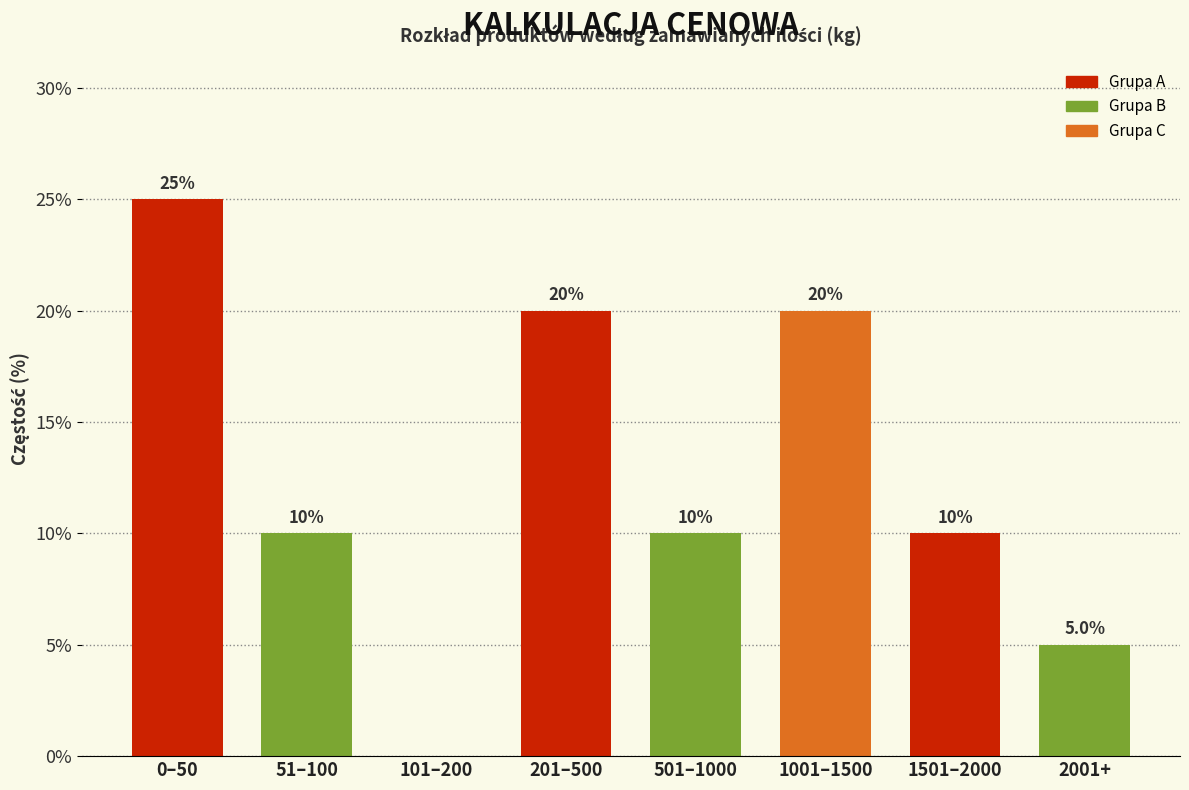

Reading left to right, extract all data points from this chart.

0–50=25	51–100=10	101–200=0	201–500=20	501–1000=10	1001–1500=20	1501–2000=10	2001+=5